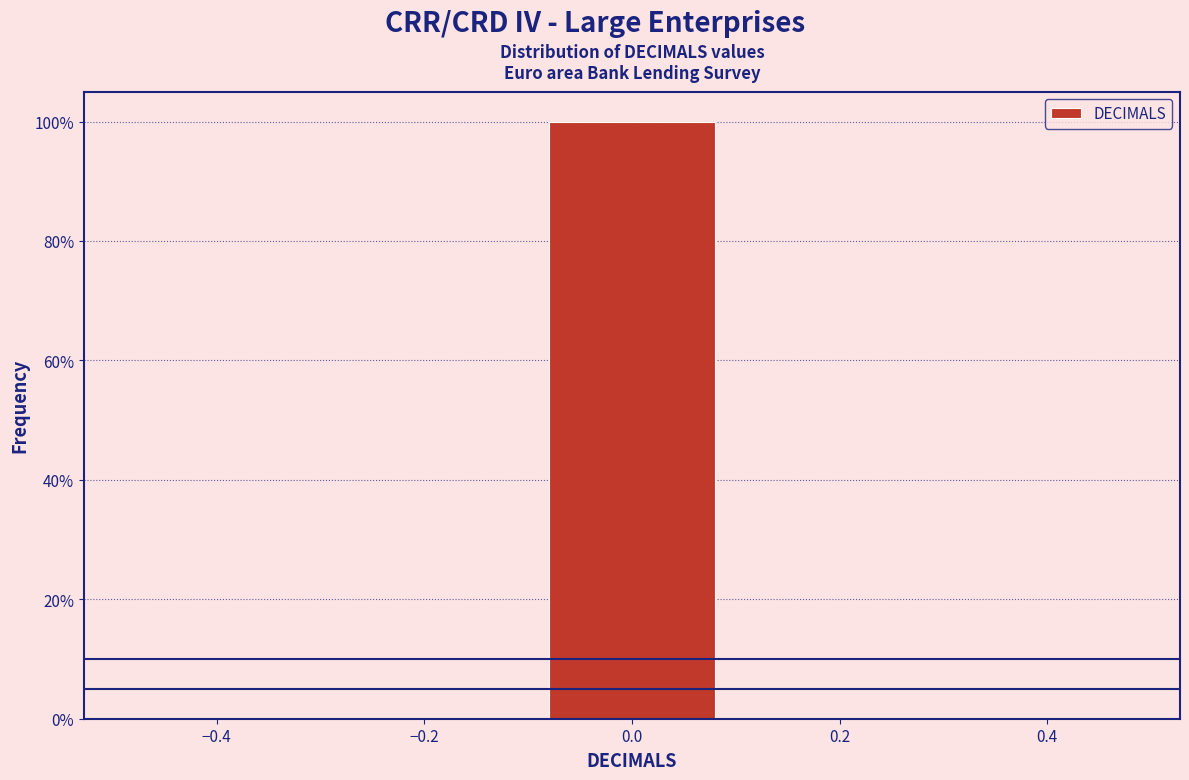

What is the height of the bar covering -0.1 to 0.1 on the x-axis? The values are not printed on the chart, so give them approximately, as read against the axis.

100